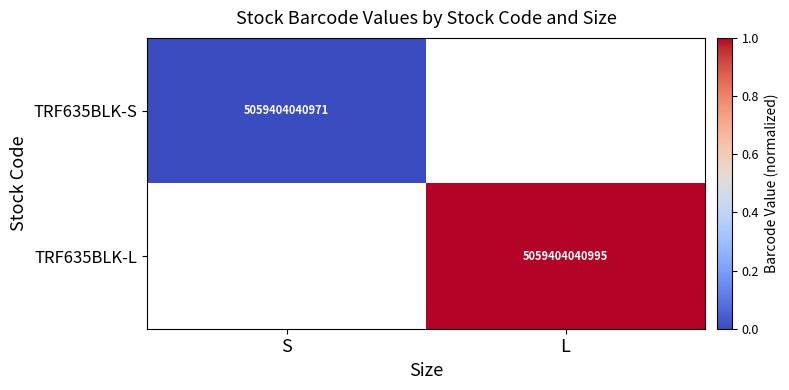

How many data points does each series have?

2